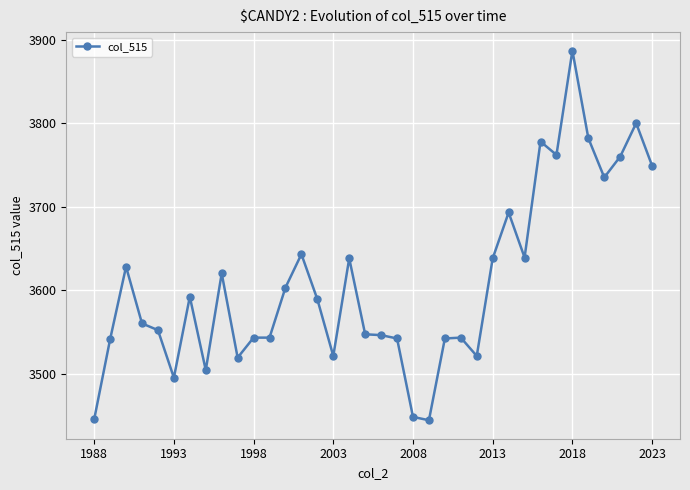

Count the number of data series in this chart.

1